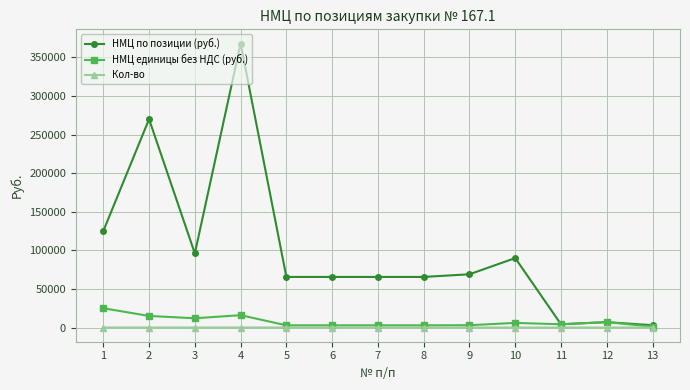

At which category does НМЦ единицы без НДС (руб.) reach its first local peak?

4